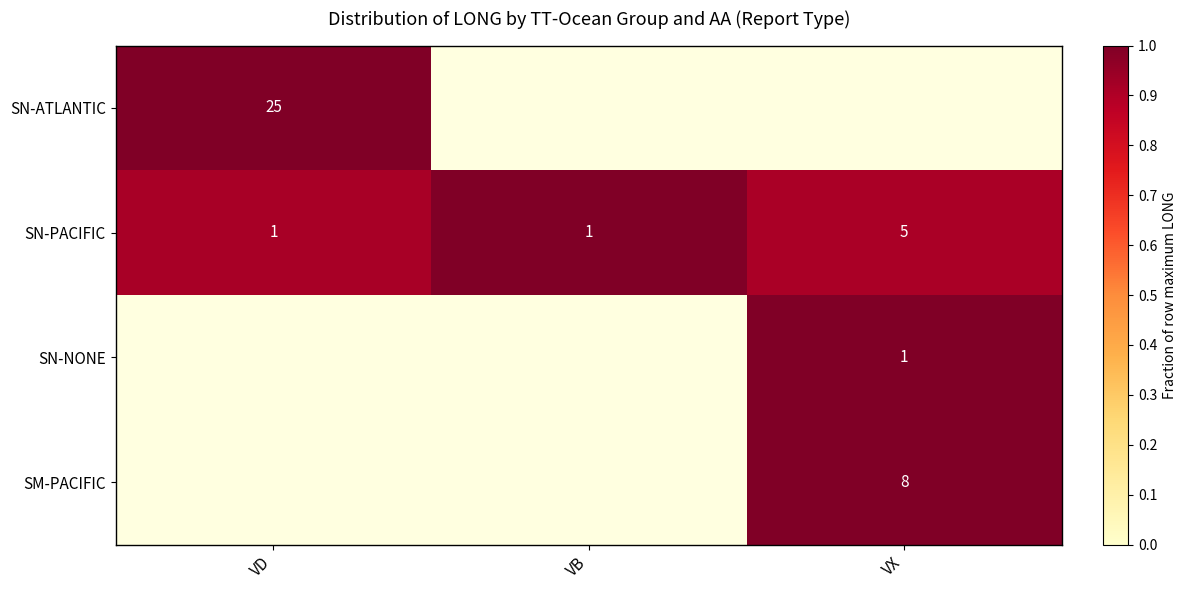

True or false: row_1 has a value of 1.0 at VB.

True